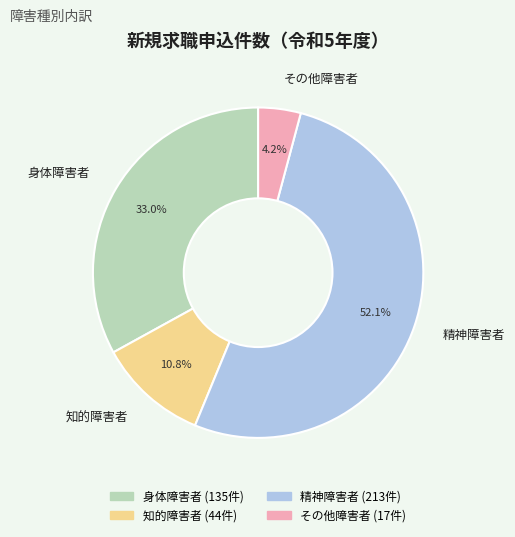

What is the smallest slice in the pie chart?

その他障害者